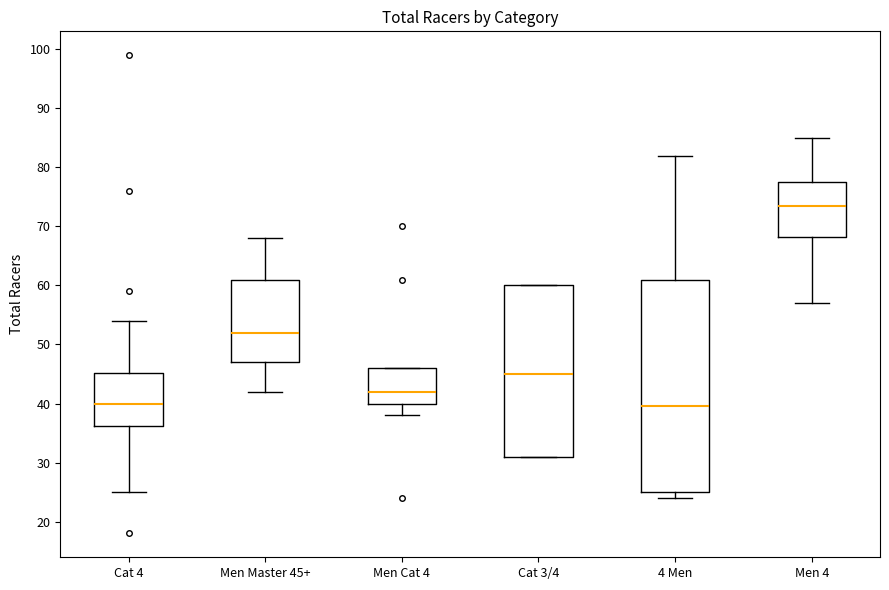

Reading left to right, transcribe this box plot: for each box, give where its median line is, the range the box spans, and where its two whiskers end, as read against the y-axis. The values are not printed on the chart, so give them approximately, as read against the axis.

Cat 4: median 40, box 36 to 45, whiskers 25 to 54
Men Master 45+: median 52, box 47 to 61, whiskers 42 to 68
Men Cat 4: median 42, box 40 to 46, whiskers 38 to 46
Cat 3/4: median 45, box 31 to 60, whiskers 31 to 60
4 Men: median 40, box 25 to 61, whiskers 24 to 82
Men 4: median 74, box 68 to 78, whiskers 57 to 85